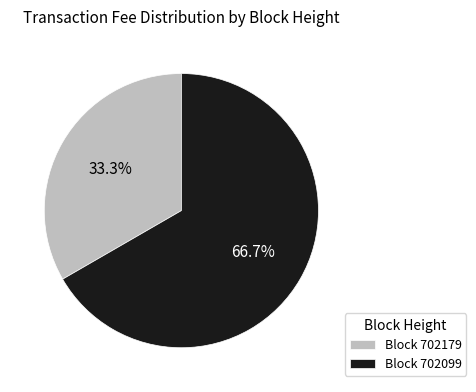

Is there a majority slice in this chart?

Yes